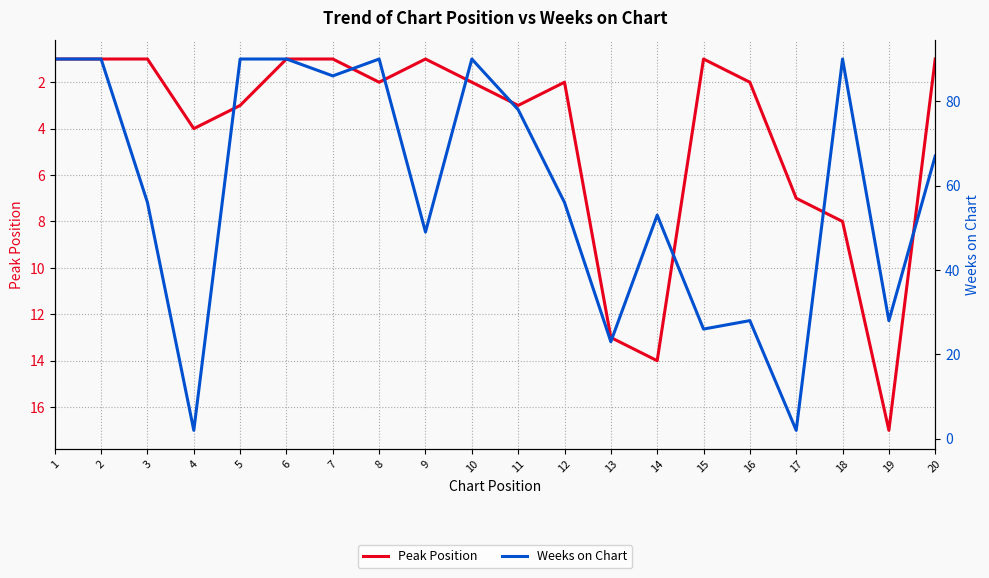

Does the chart display data point markers on the line(s)?

No